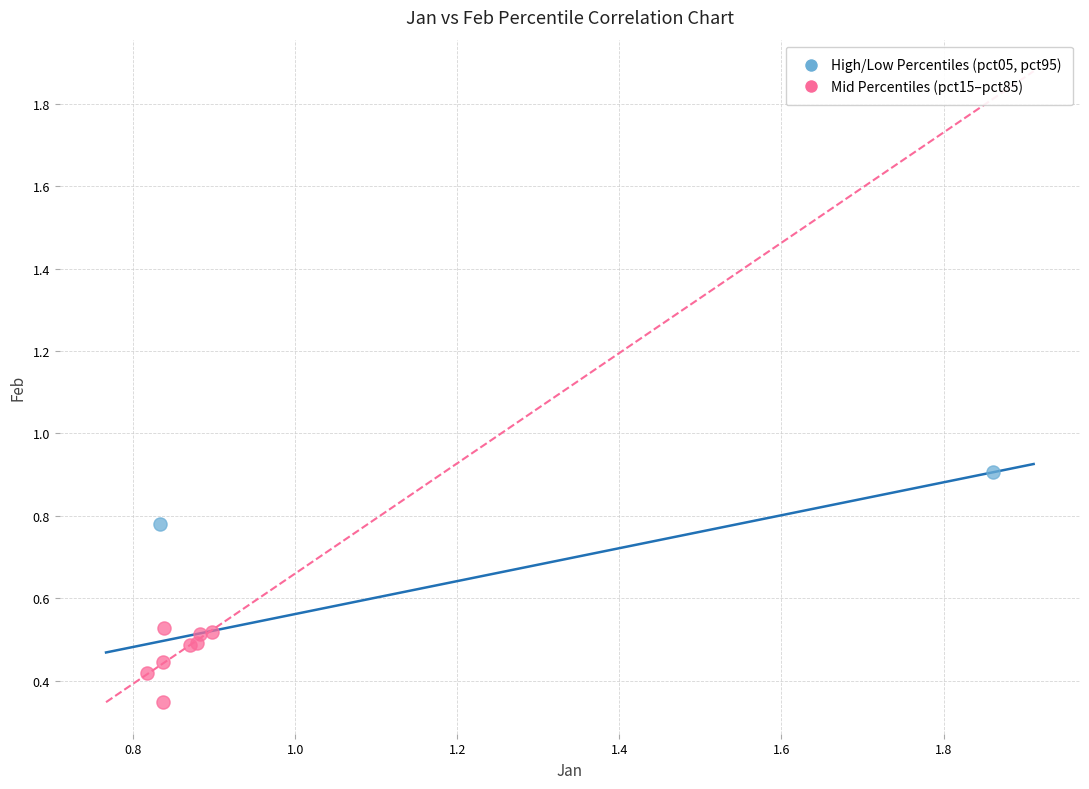

Which series has the widest spread of Y values?

Mid Percentiles (pct15–pct85)